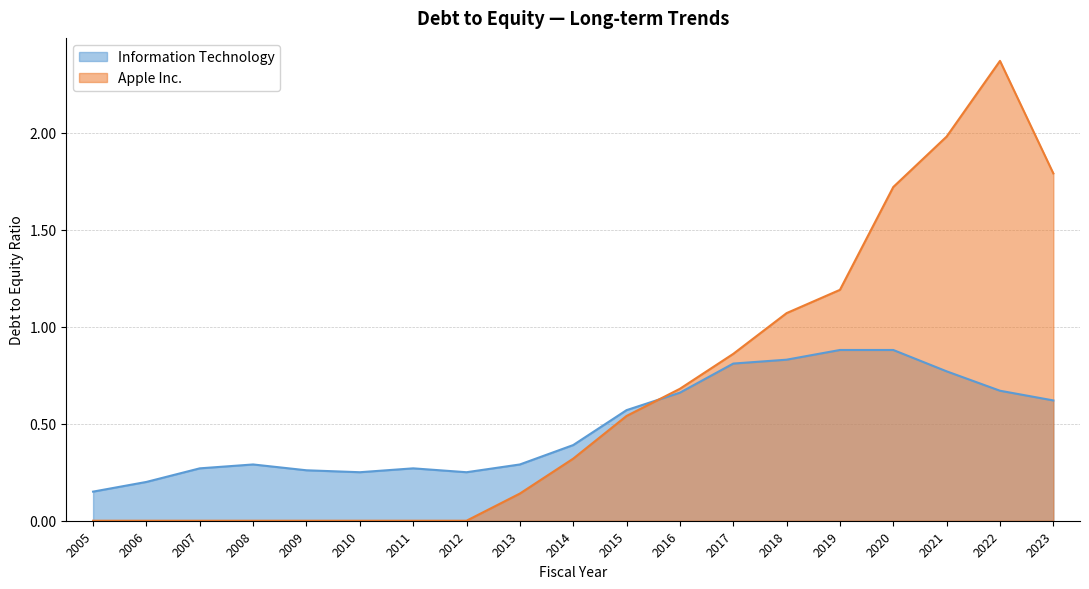

How many times do Information Technology and Apple Inc. cross each other?

1